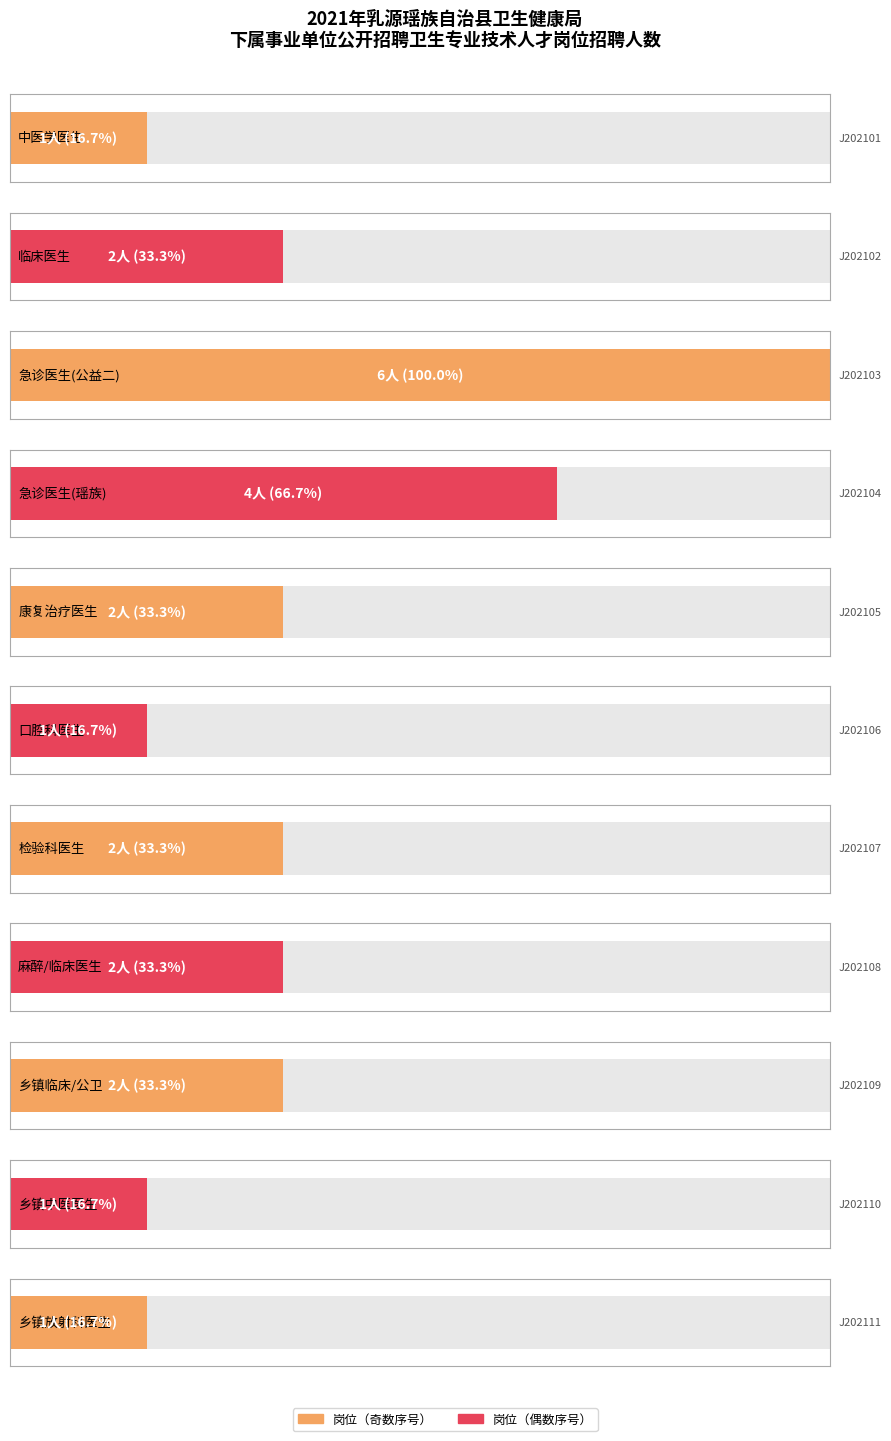

Which has a higher value, J202110 or J202109?

J202109